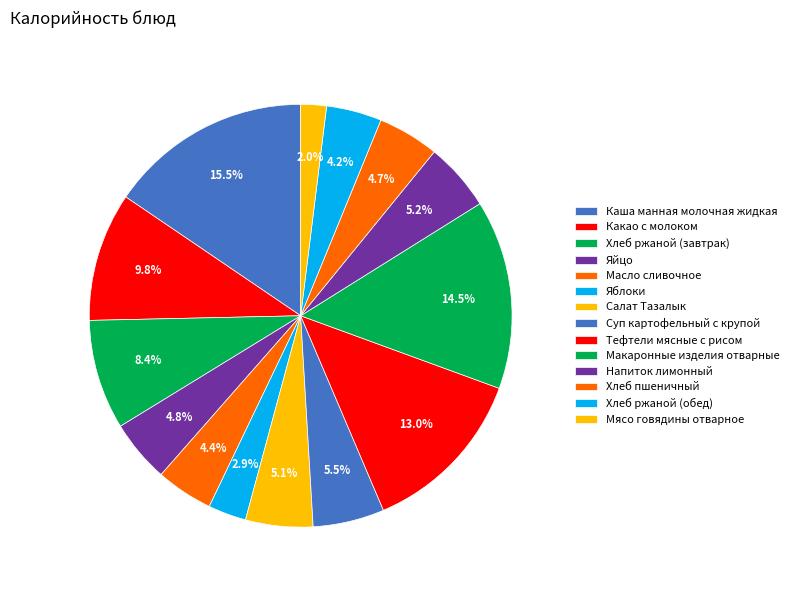

Is there any slice that represents more than half of the pie?

No